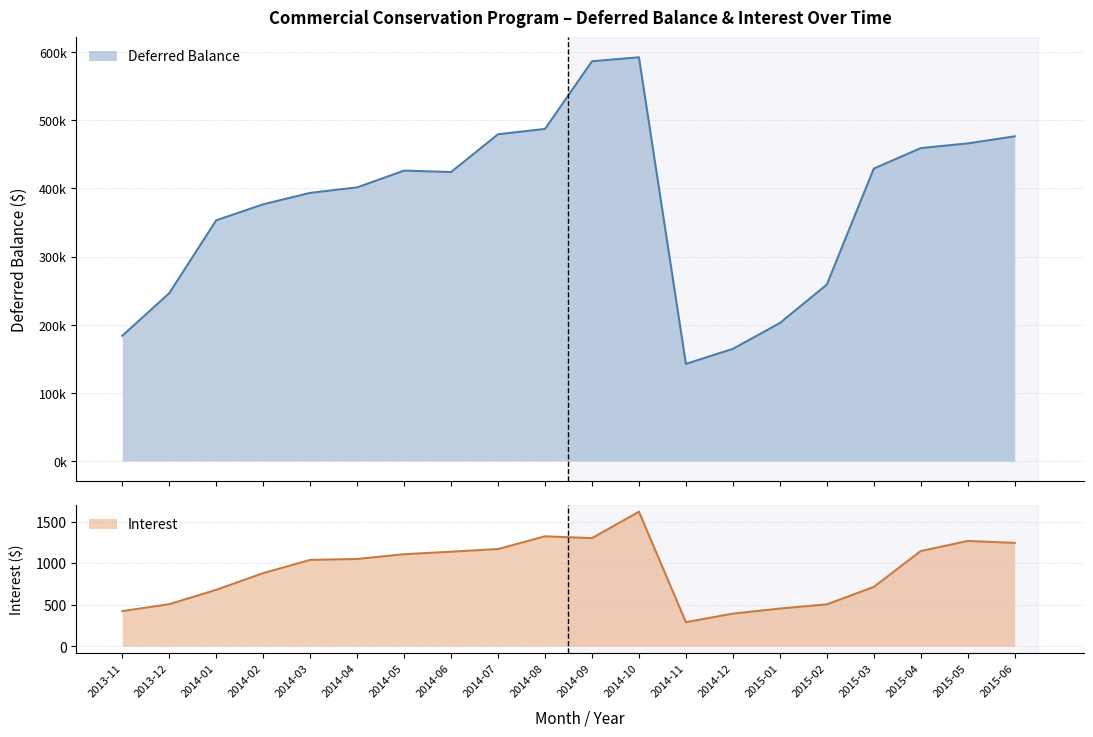

In Interest, how many points are higher than both neighbors (excluding endpoints)?

3